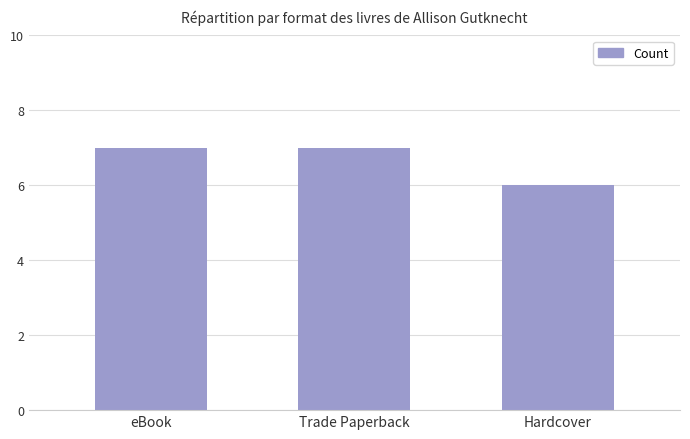

At which category does the chart reach its minimum across all series?

Hardcover